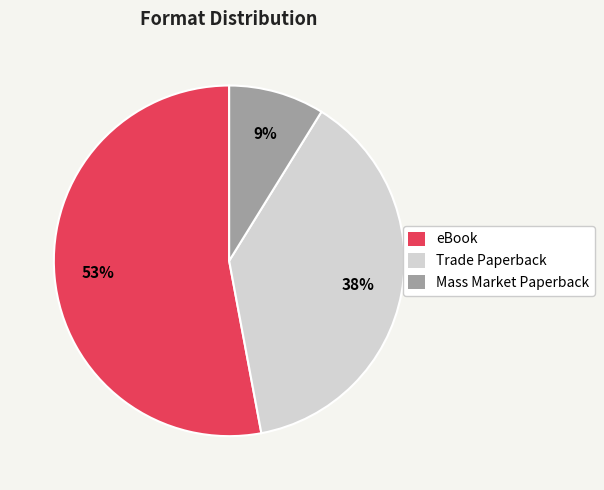

To the nearest percent, what is the combined percentage of eBook and Mass Market Paperback?

62%